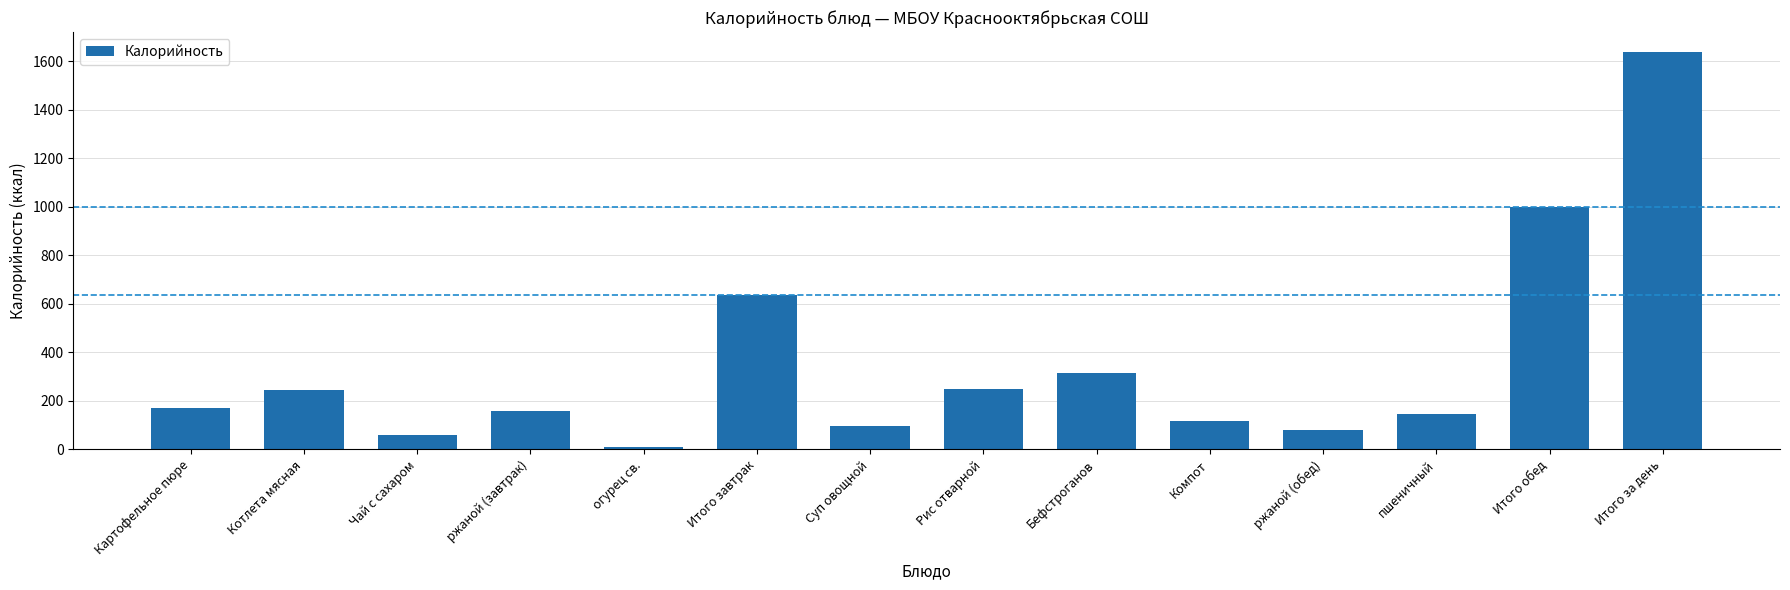

Where does the data first go above 169?

Картофельное пюре